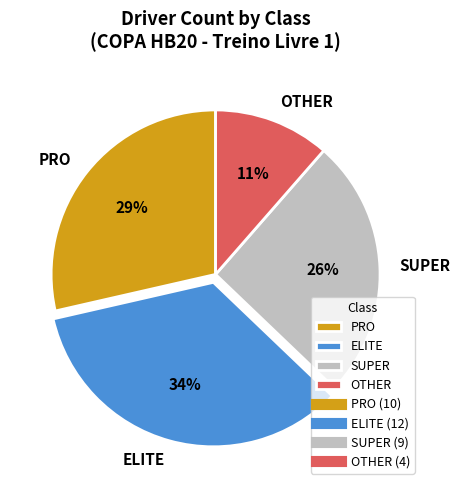

How many slices are in this pie chart?

4